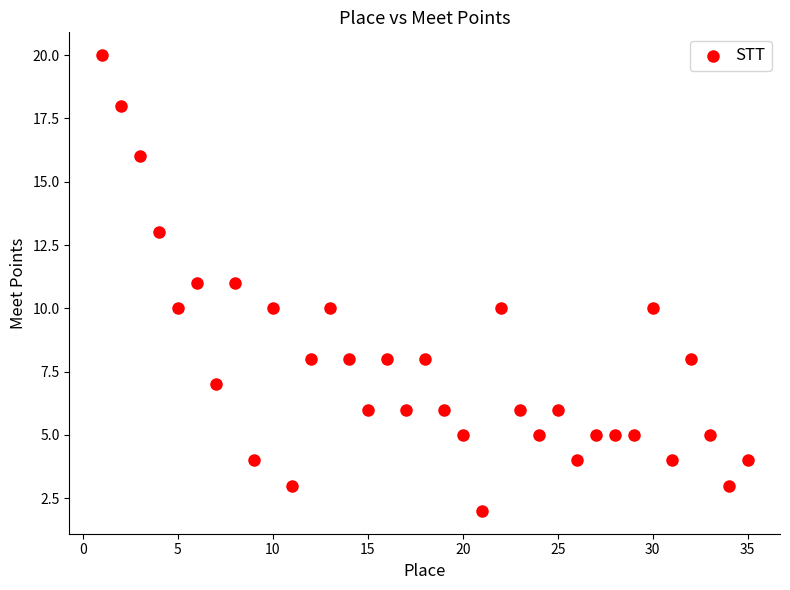

What is the range of Y values (max minus min)?

18